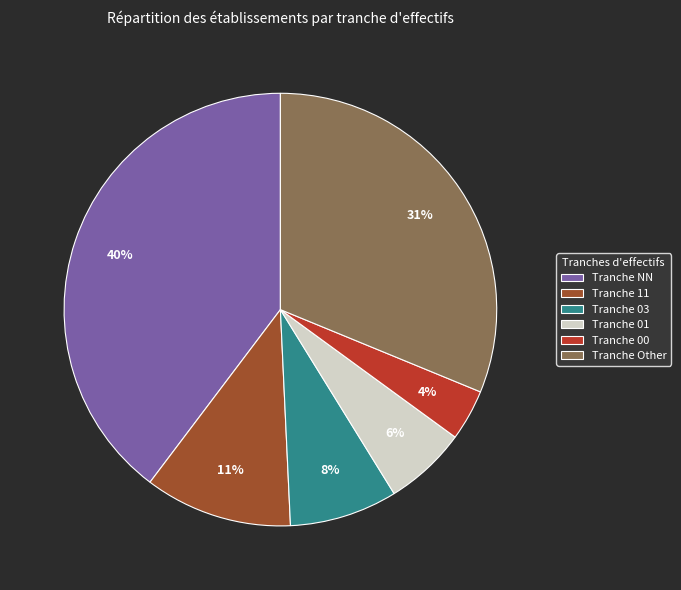

Do Tranche 01 and Tranche 00 together represent more than half of the pie?

No